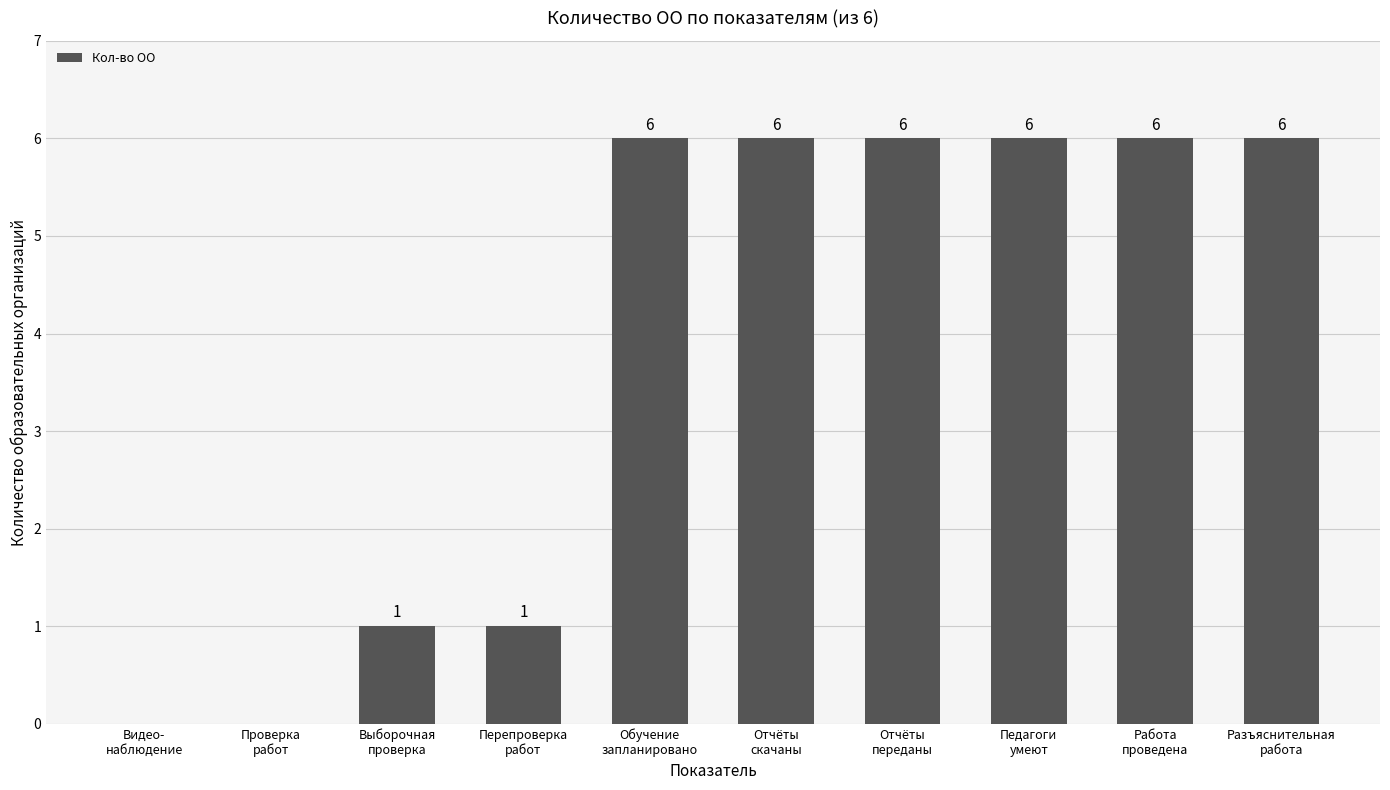

How many positive values are there?

8